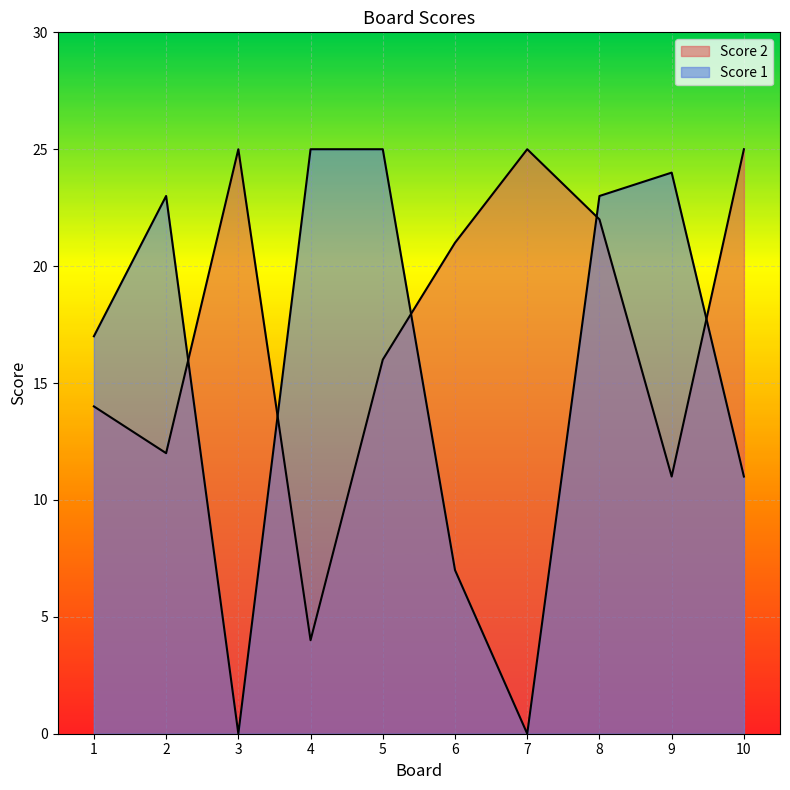

What is the sum of the Score 1 values at 8 and 2?

46